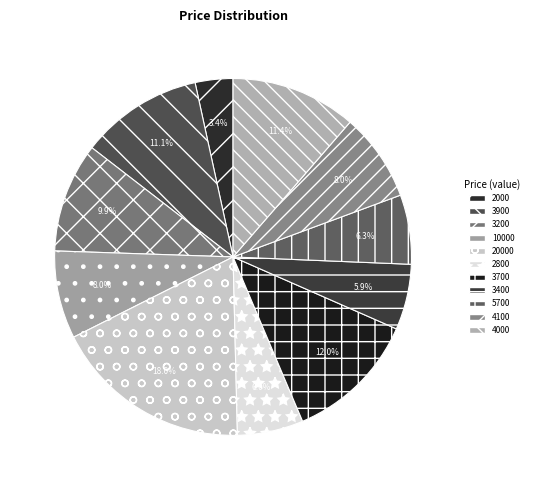

Does 2800 account for over 50% of the chart?

No